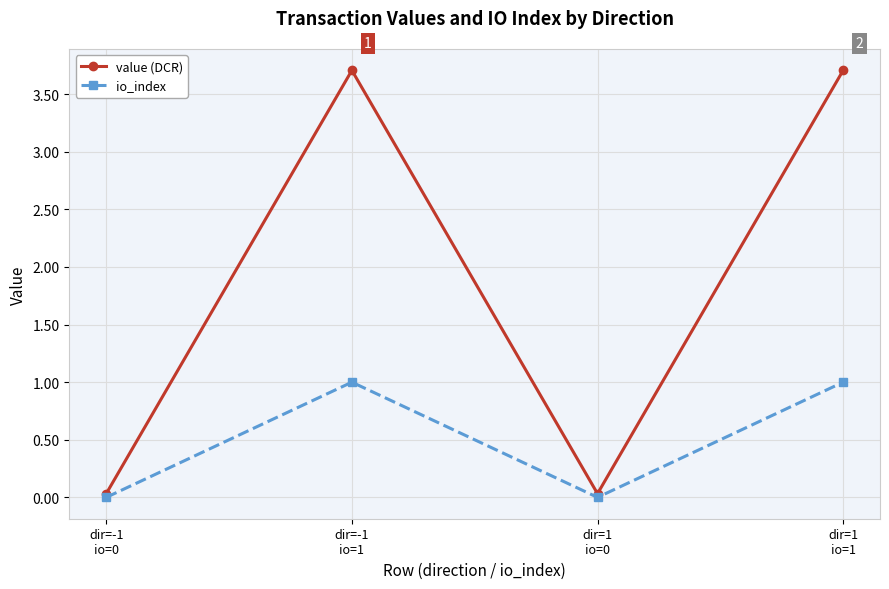

What is the value of the io_index point at the 4th from the left?

1.0